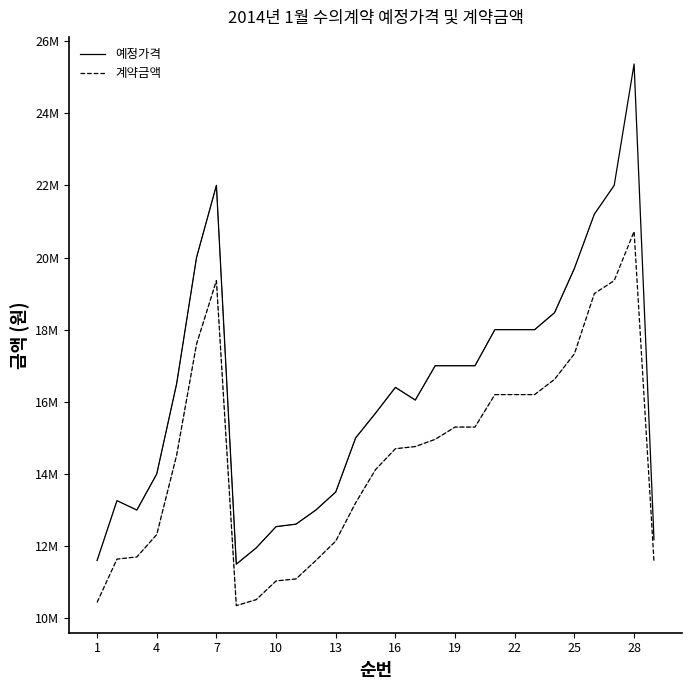

What is the difference between the second highest and minimum values in the 계약금액 series?

9010000